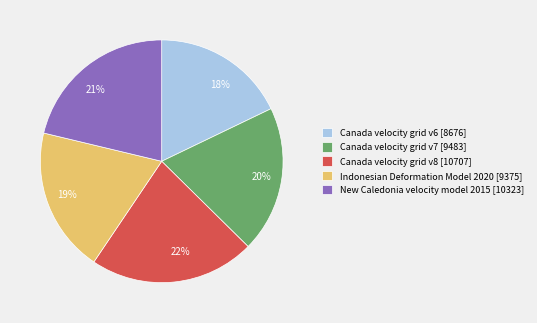

Is it true that Canada velocity grid v7 is 20% of the pie?

True